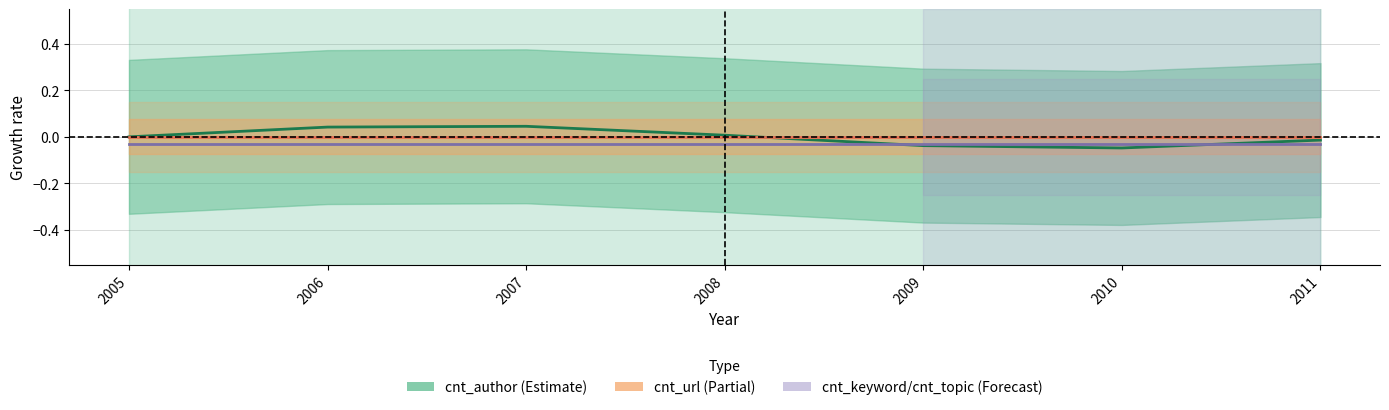

Where does the cnt_author series first go above 0?

2006